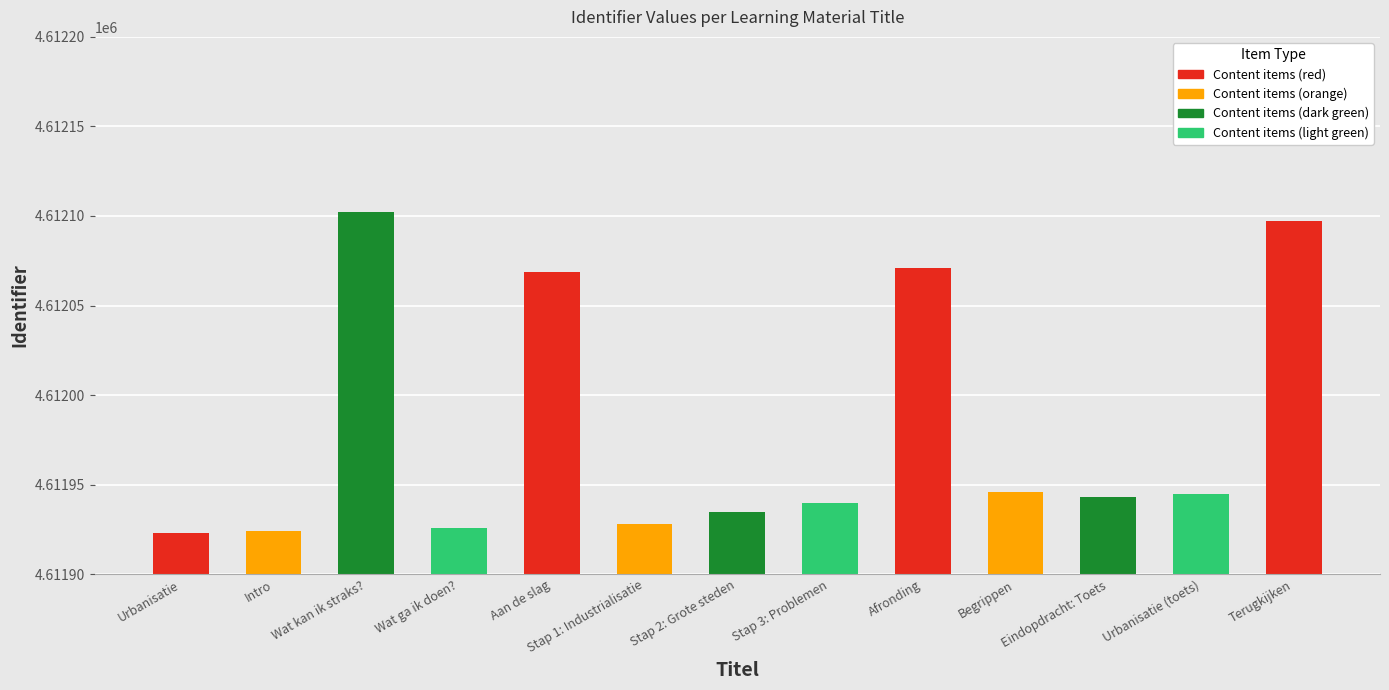

Reading right to left, extract all data points from this chart.

Terugkijken=4612097	Urbanisatie (toets)=4611945	Eindopdracht: Toets=4611943	Begrippen=4611946	Afronding=4612071	Stap 3: Problemen=4611940	Stap 2: Grote steden=4611935	Stap 1: Industrialisatie=4611928	Aan de slag=4612069	Wat ga ik doen?=4611926	Wat kan ik straks?=4612102	Intro=4611924	Urbanisatie=4611923